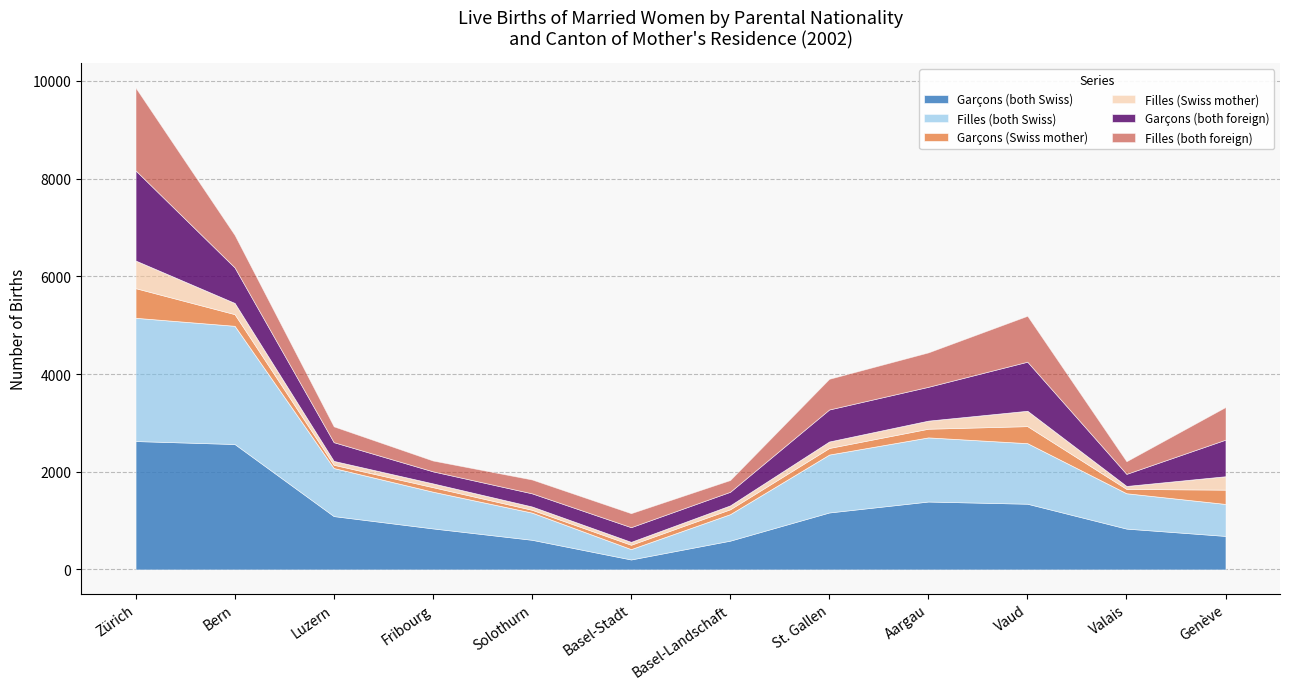

Where is the first local minimum for Filles (Swiss mother)?

Basel-Stadt